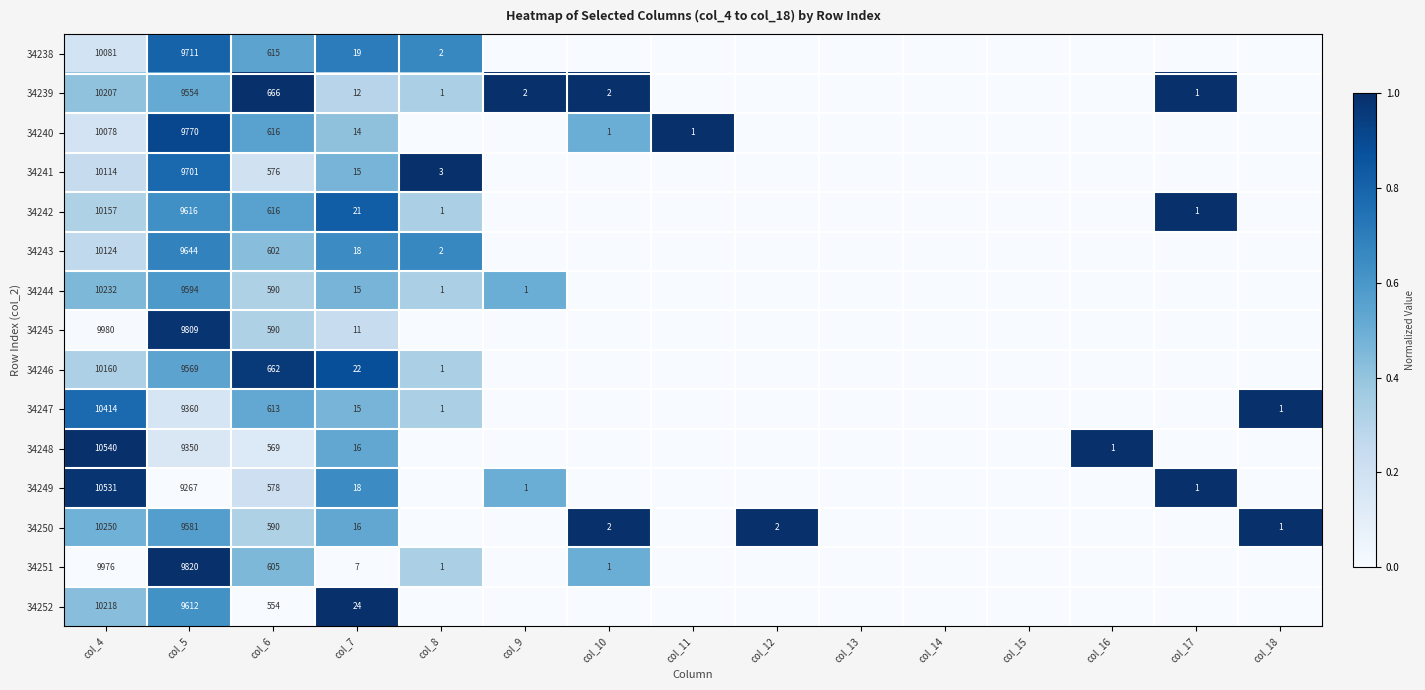

Which has a higher value, col_6 or col_11?

col_6